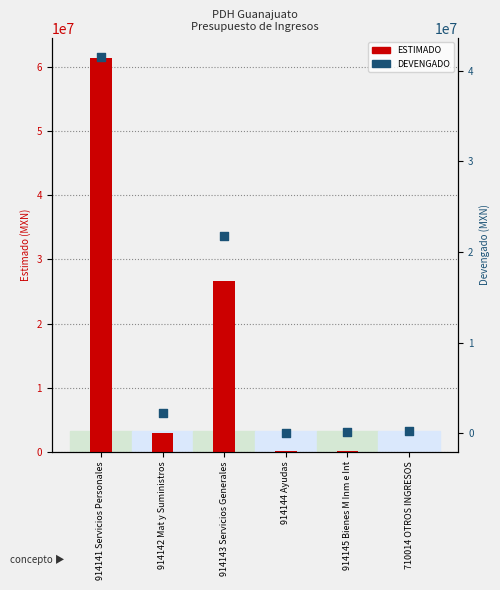

Which series has the widest spread of Y values?

ESTIMADO